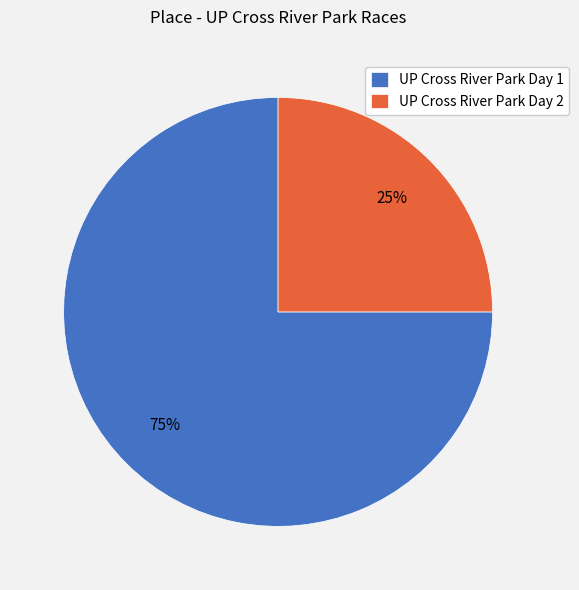

To the nearest percent, what portion does UP Cross River Park Day 1 represent?

75%